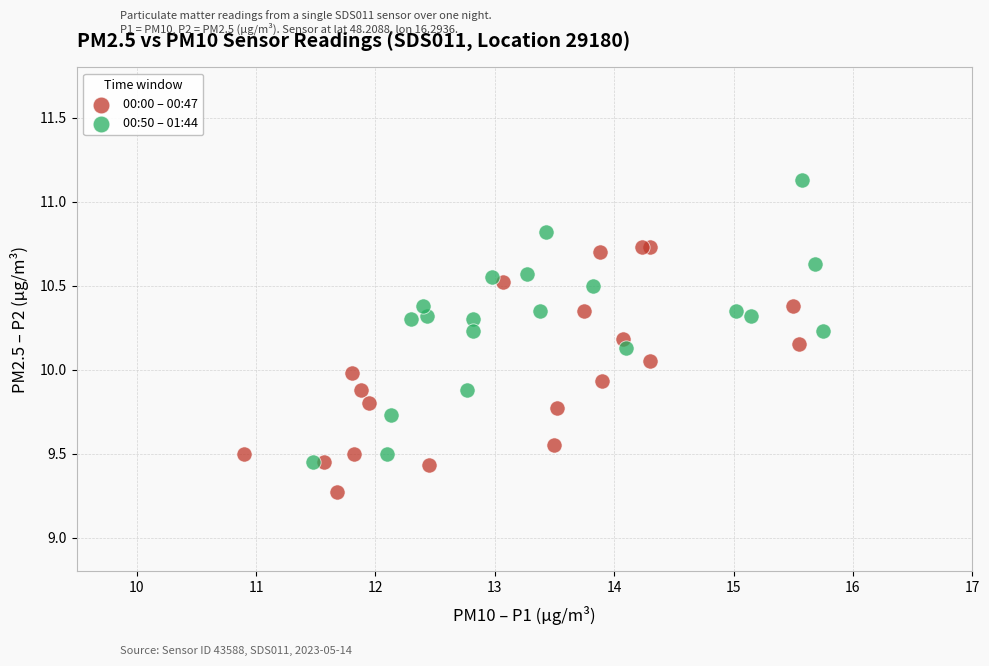

What are all the series names shown in the legend?

00:00 – 00:47, 00:50 – 01:44